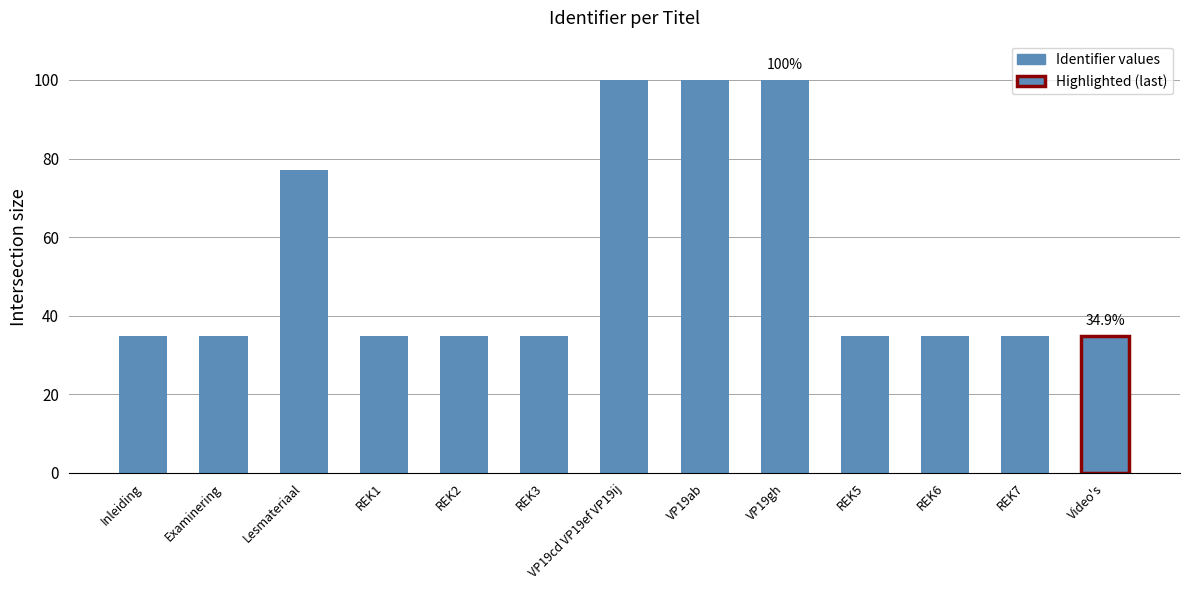

Between REK1 and Lesmateriaal, which is larger?

Lesmateriaal